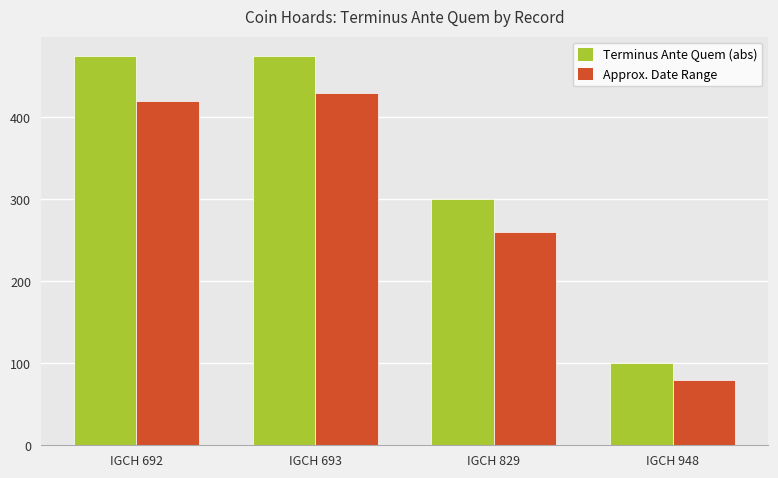

How many bars are there in each group?

2